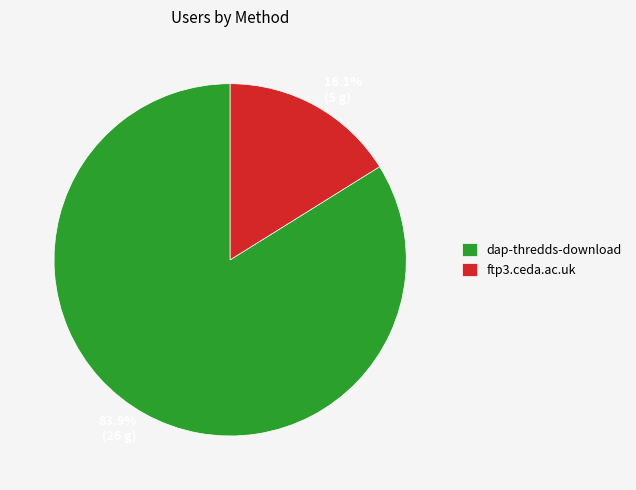

To the nearest percent, what is the combined percentage of dap-thredds-download and ftp3.ceda.ac.uk?

100%